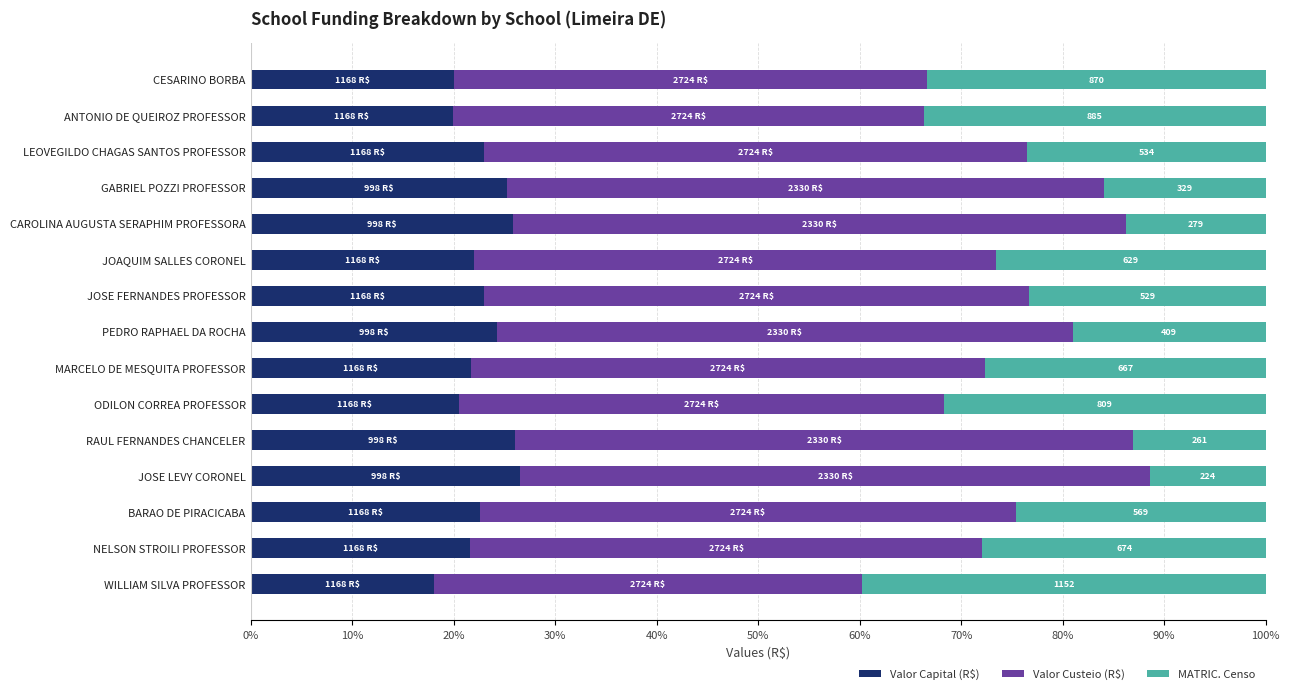

What value does the Valor Capital (R$) series have at CAROLINA AUGUSTA SERAPHIM PROFESSORA?

25.9